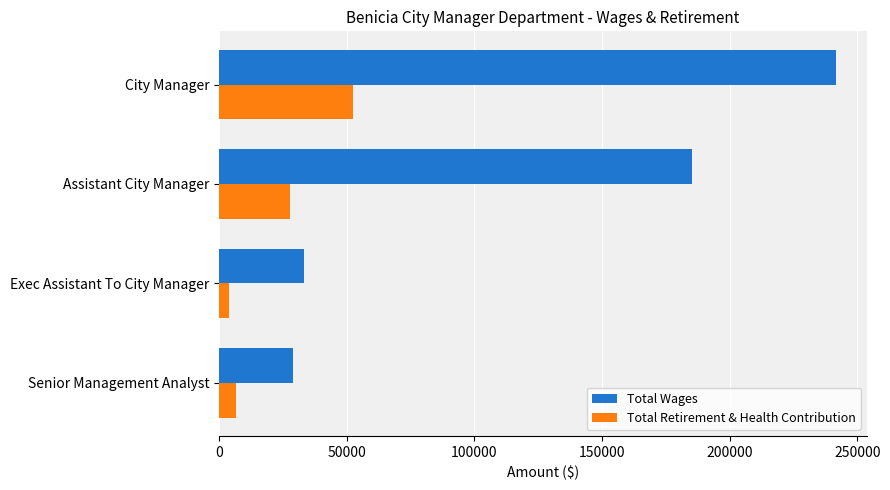

Rank the series by their maximum value, from lowest to highest.

Total Retirement & Health Contribution, Total Wages